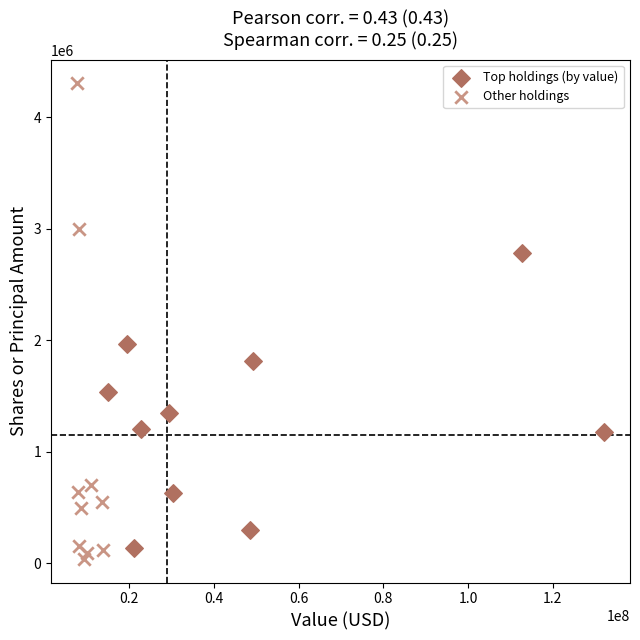

Which series reaches the maximum Y coordinate?

Other holdings